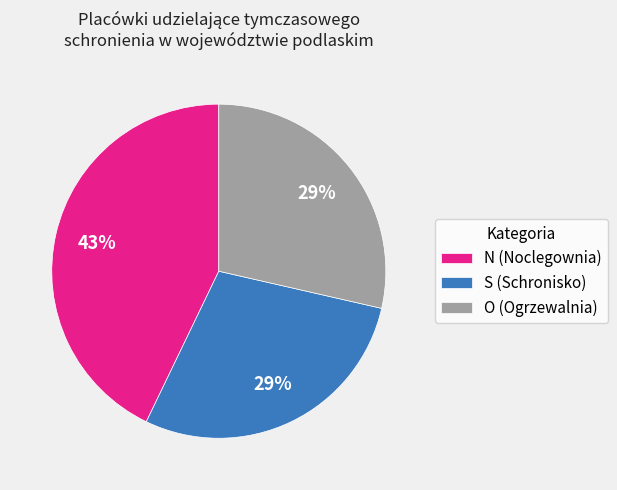

To the nearest percent, what percentage of the pie is O (Ogrzewalnia)?

29%